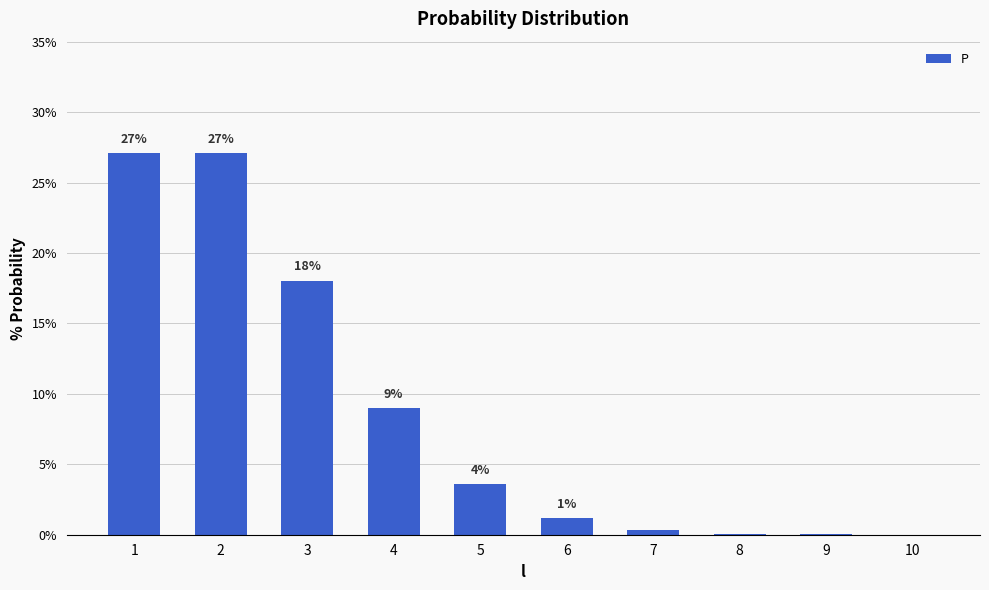

What is the sum of all values?

86.5